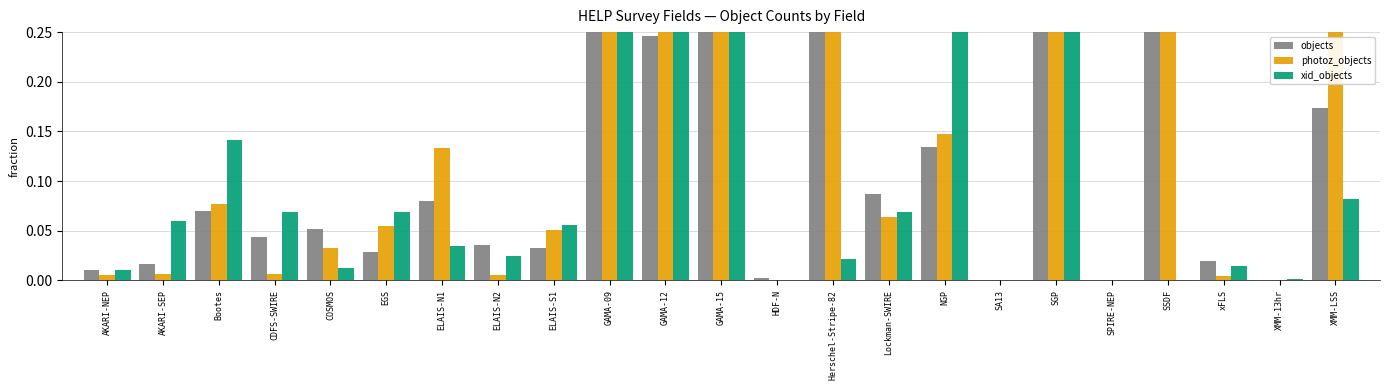

The photoz_objects series shows 0.0 at EGS. True or false?

False